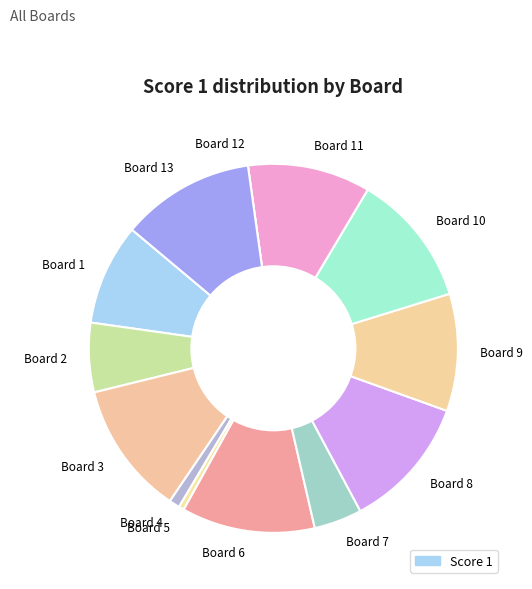

Which has a higher value, Board 5 or Board 1?

Board 1